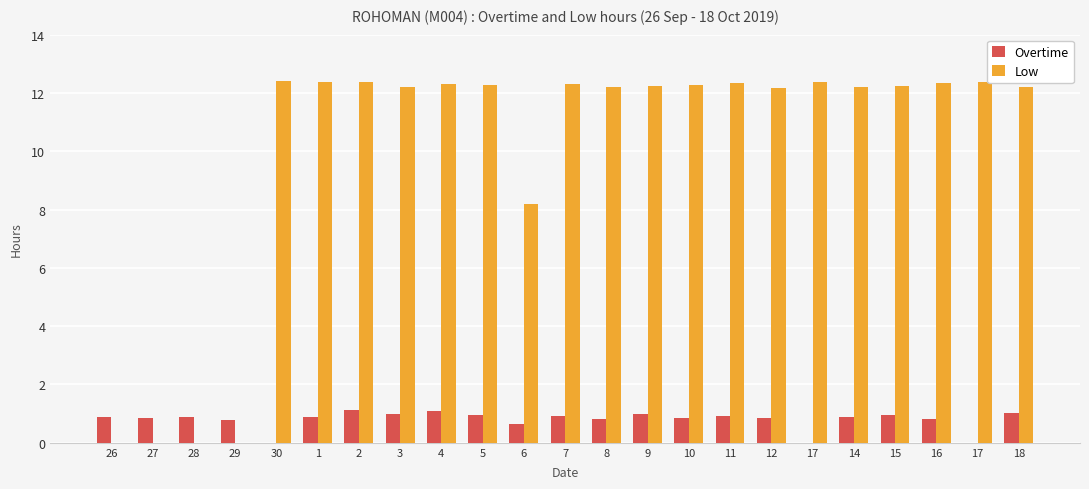

How many values in the Low series exceed 12?

18